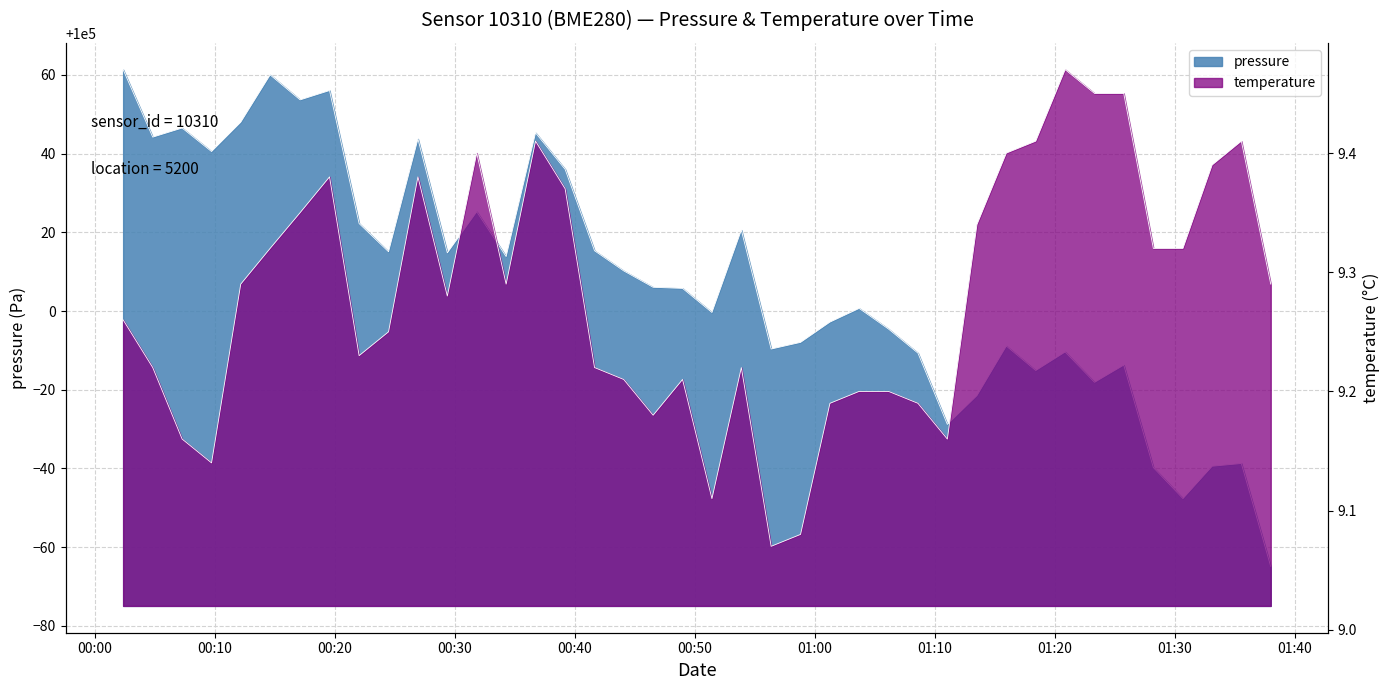

What is the maximum value for pressure?

100061.3